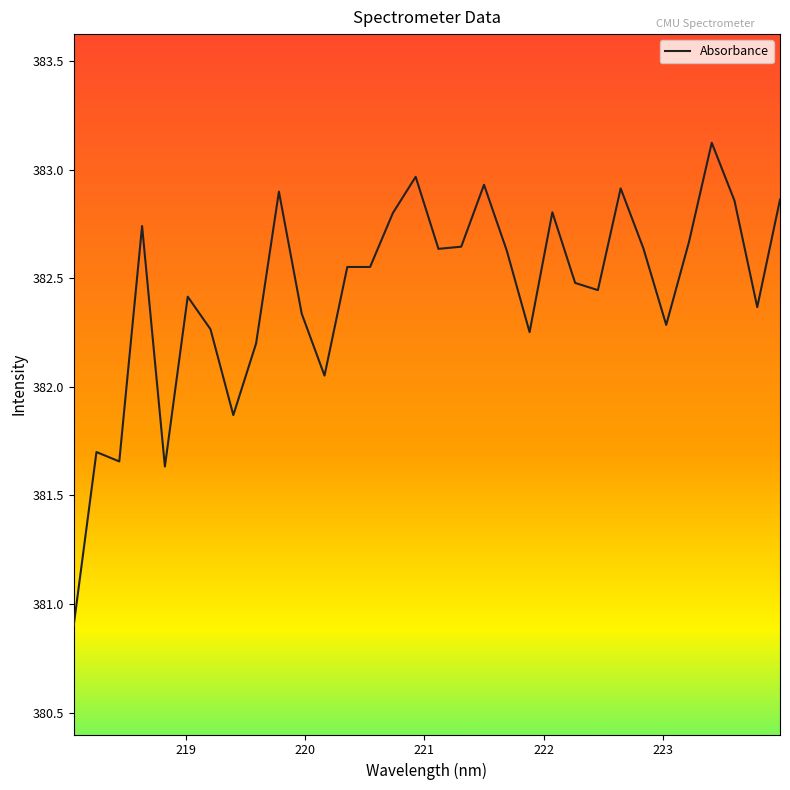

What is the smallest value displayed?

380.9